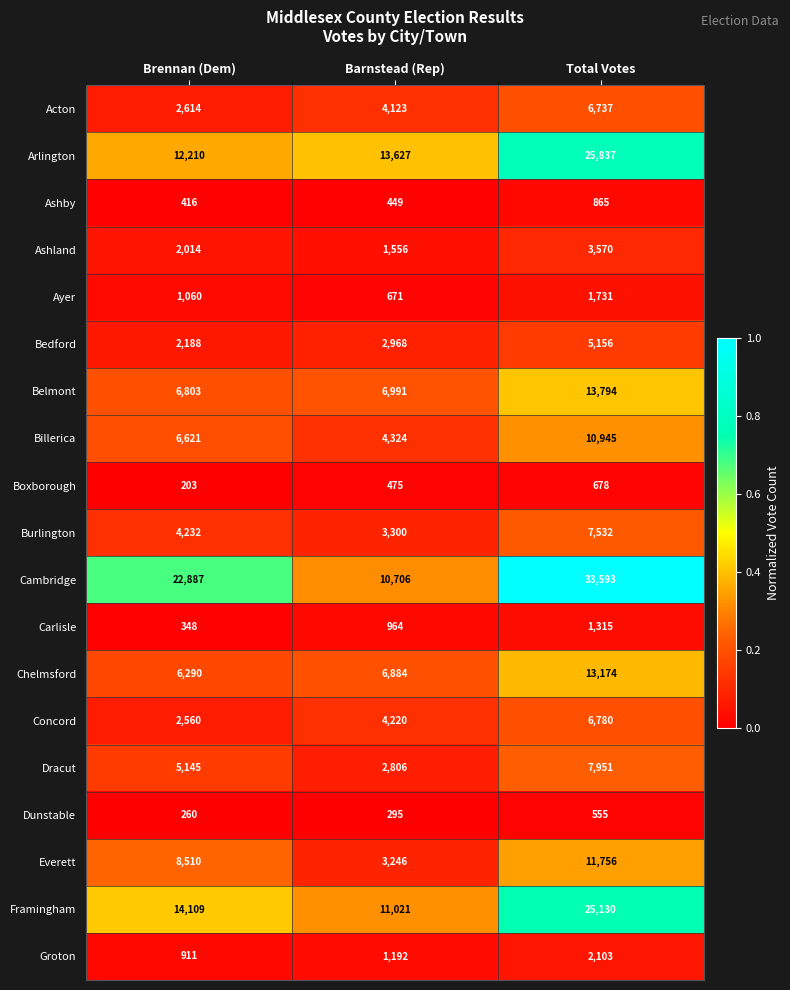

What is the greatest value displayed?

33593